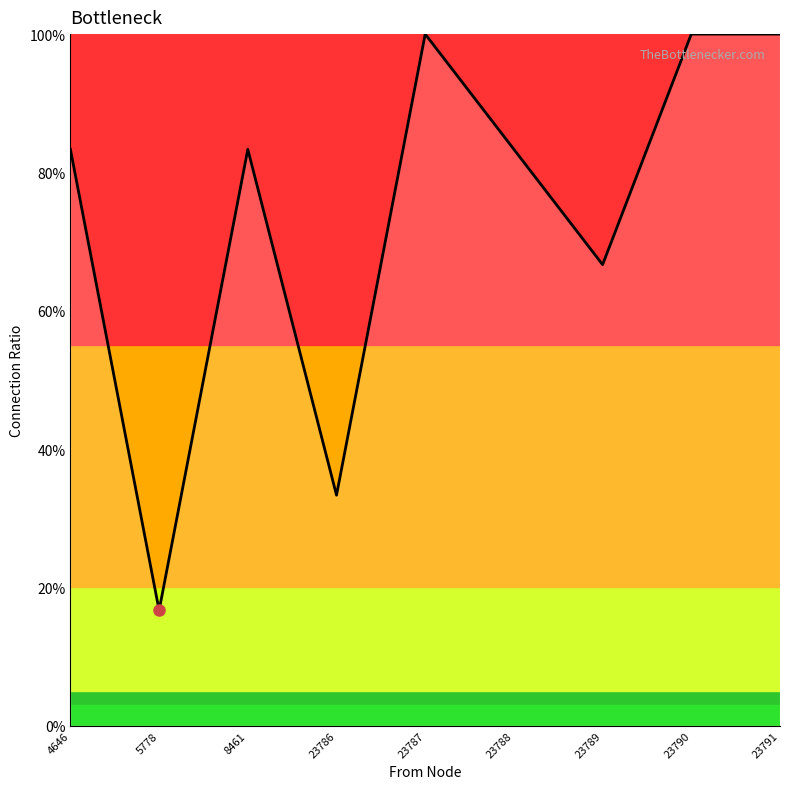

Between 23789 and 23788, which is larger?

23788